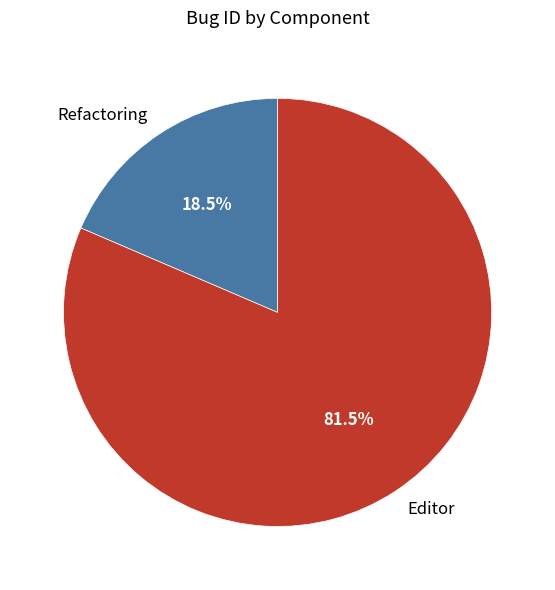

Which category accounts for the majority?

Editor